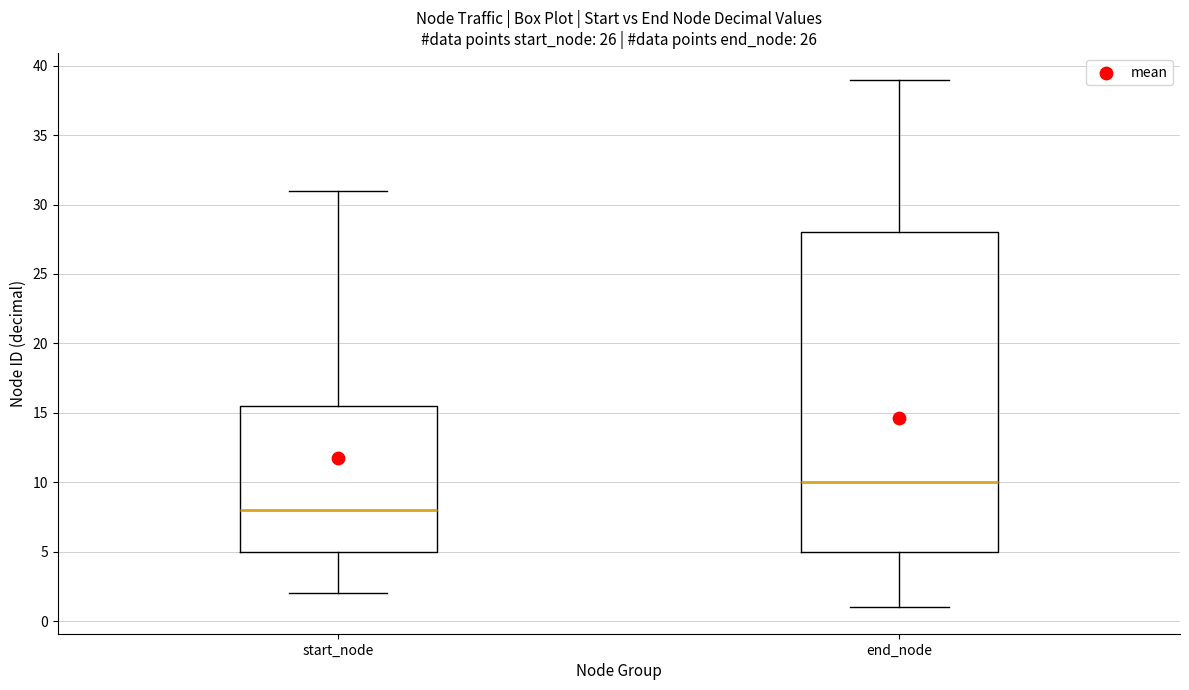

Which box has the highest median line?

end_node